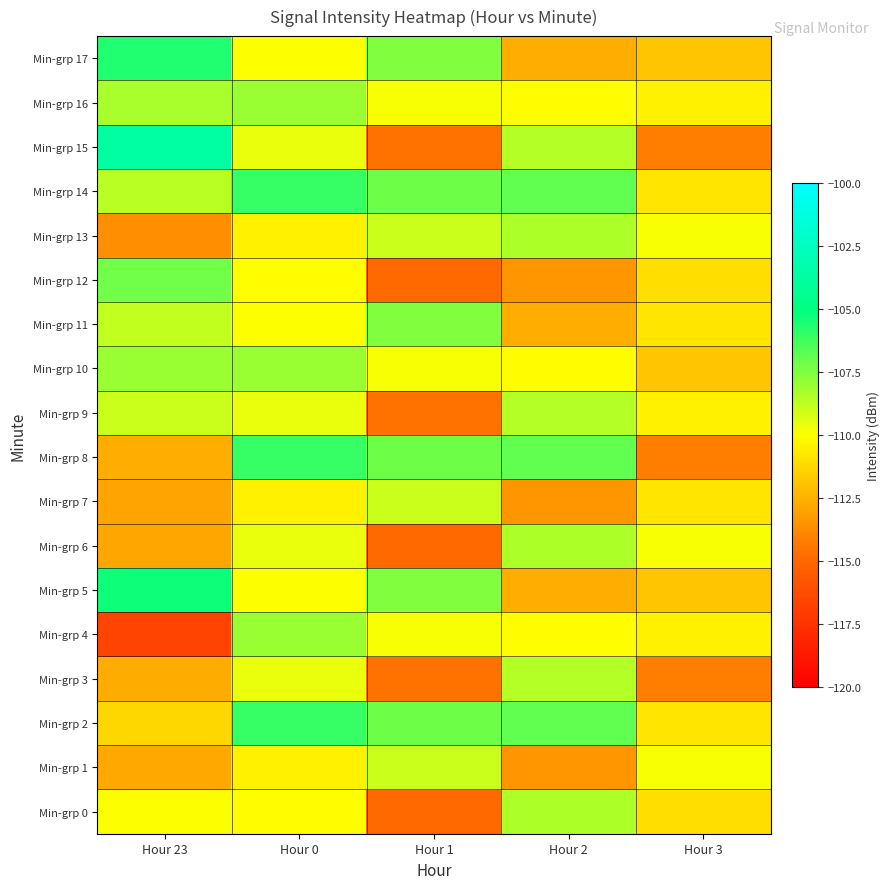

Which category has the lowest value across all series?

Hour 23